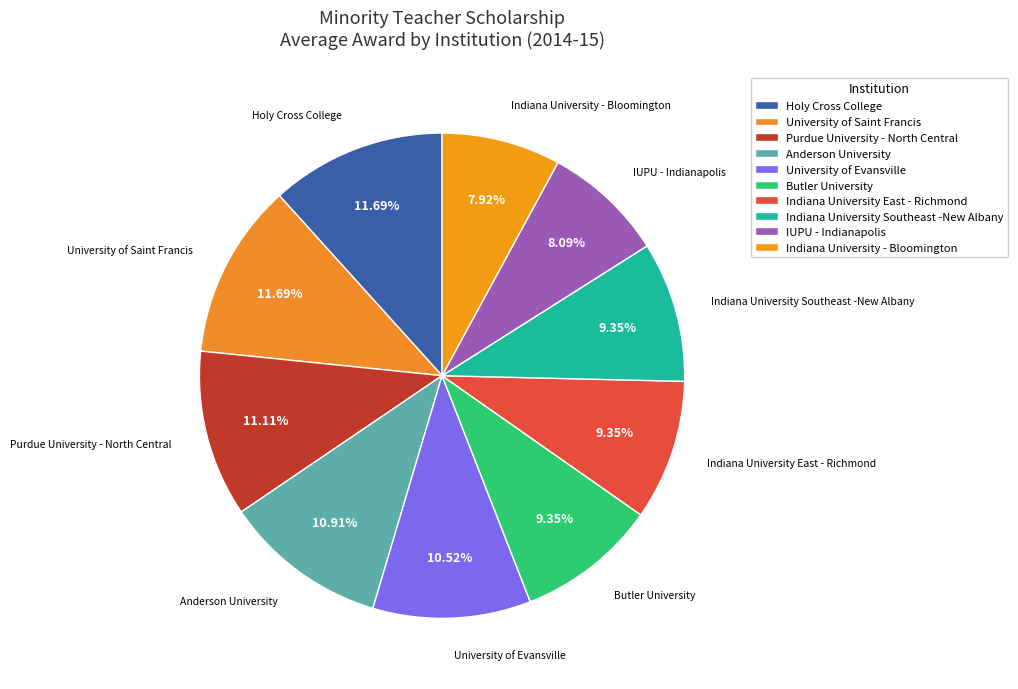

Which category has the biggest portion of the pie?

Holy Cross College